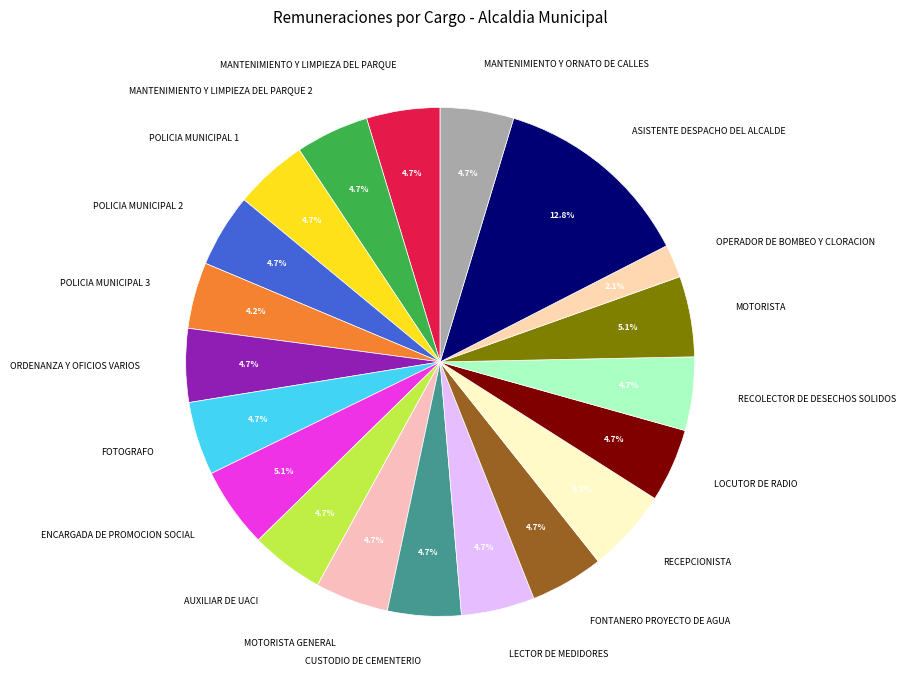

Is it true that RECEPCIONISTA is 5% of the pie?

True